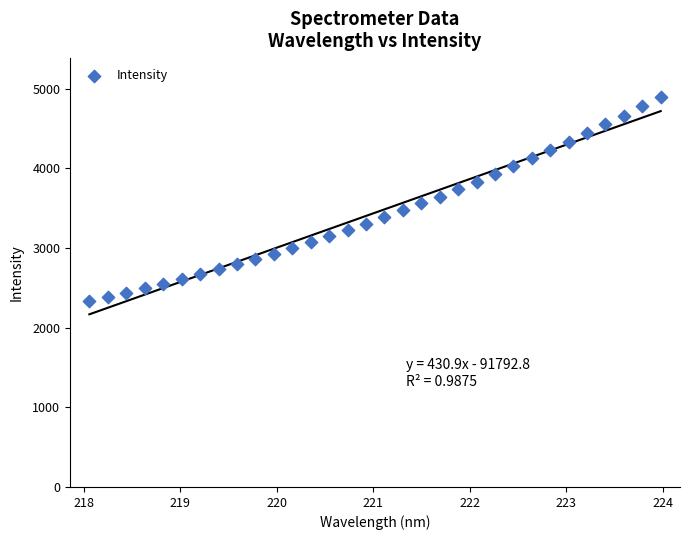

What is the range of X values (max minus min)?

5.9